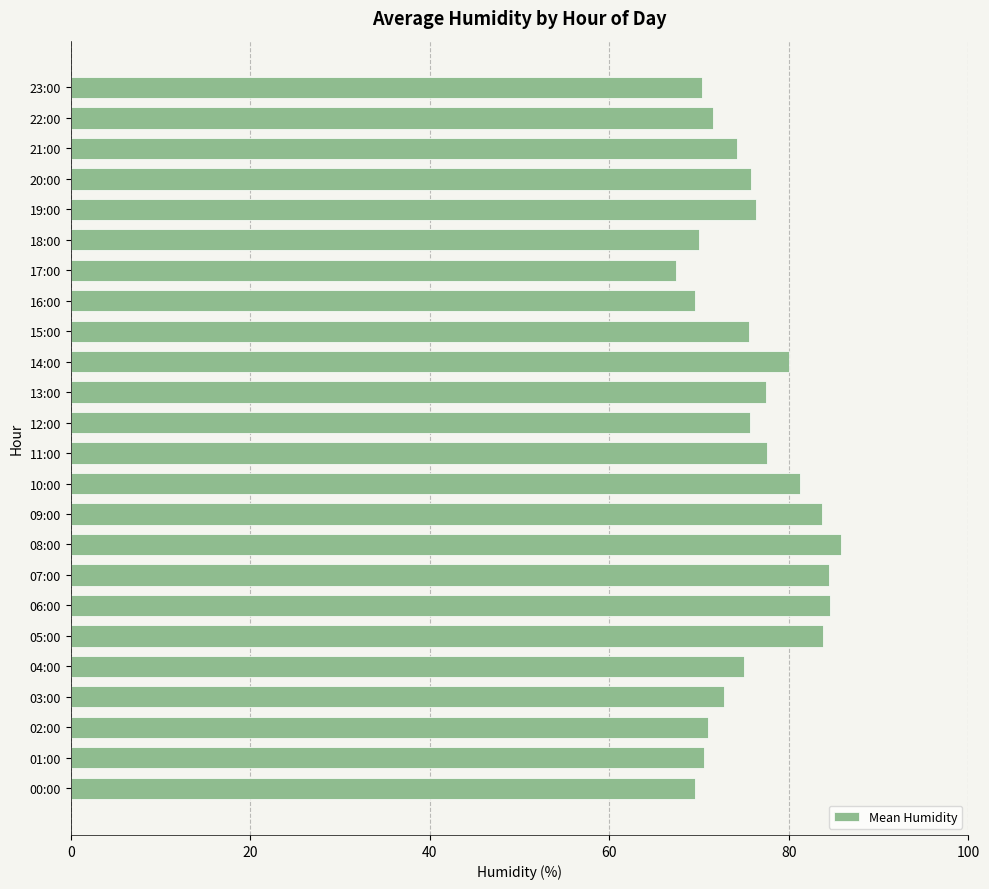

How many distinct data groups are displayed?

1